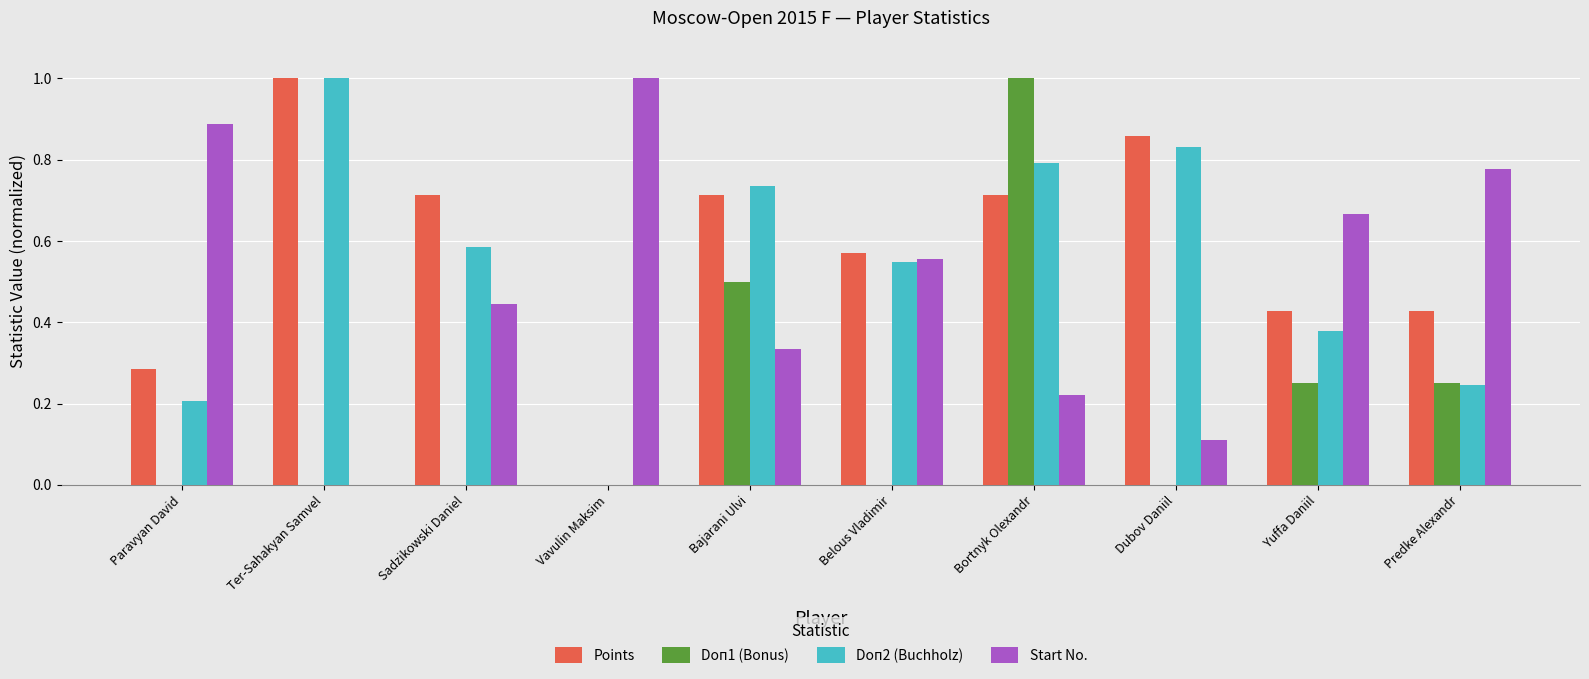

Is it true that Doп2 (Buchholz) equals 0.2 at Paravyan David?

True